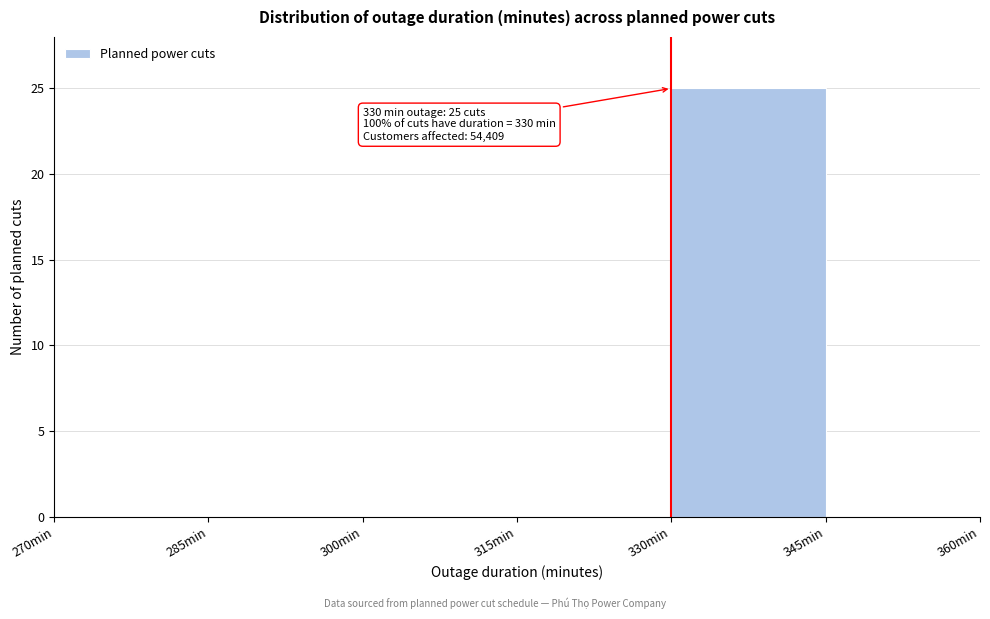

Which range on the x-axis has the tallest bar?

330 to 345